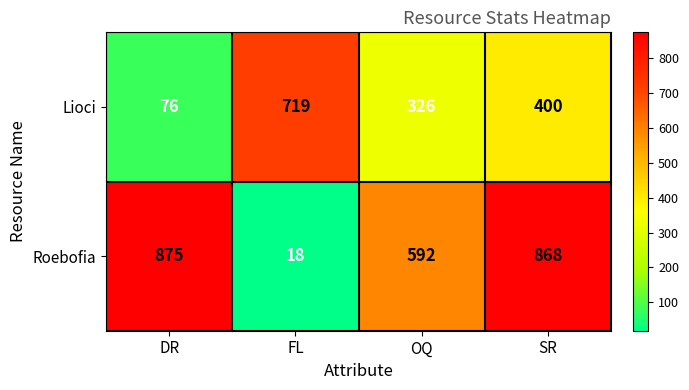

Reading left to right, extract all data points from this chart.

Lioci: 76	719	326	400
Roebofia: 875	18	592	868